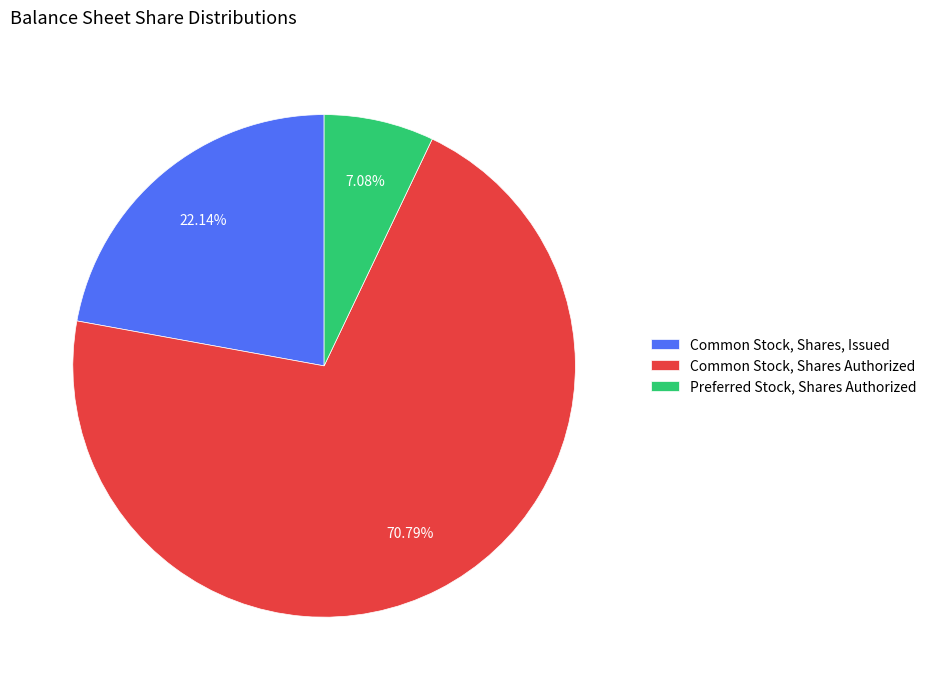

What percentage is NOT represented by Common Stock, Shares Authorized?

29.2%